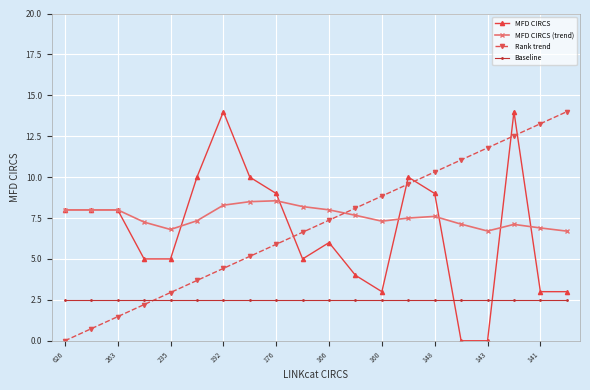

After their last crossing, which series has the higher values: Baseline or MFD CIRCS?

MFD CIRCS